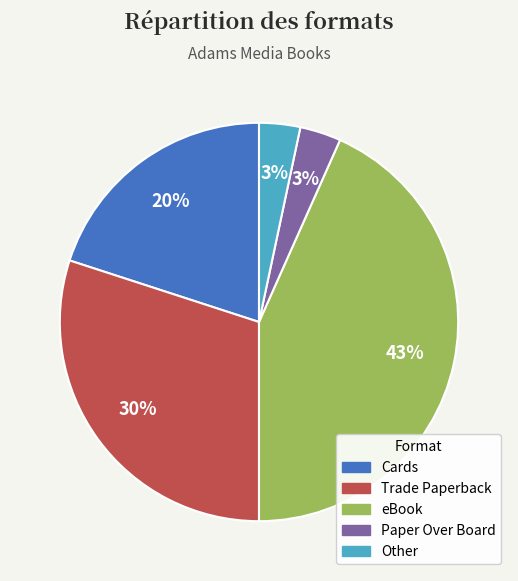

Which has a higher value, Cards or Paper Over Board?

Cards